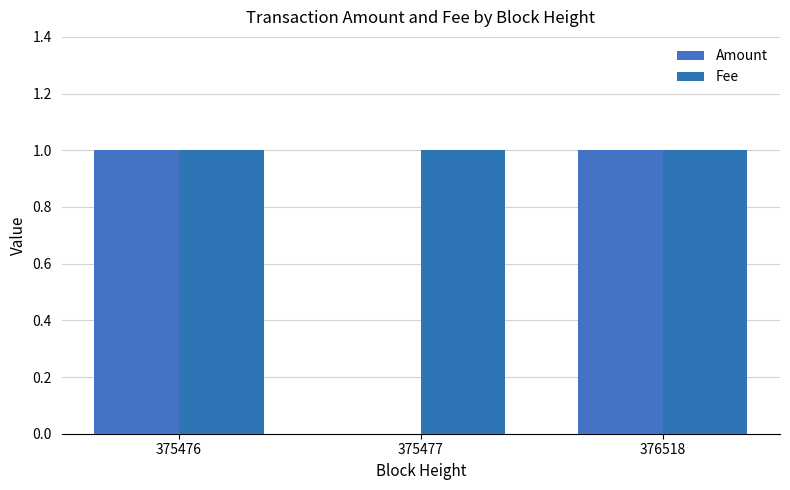

Where is Amount nearest to the value 0?

375477